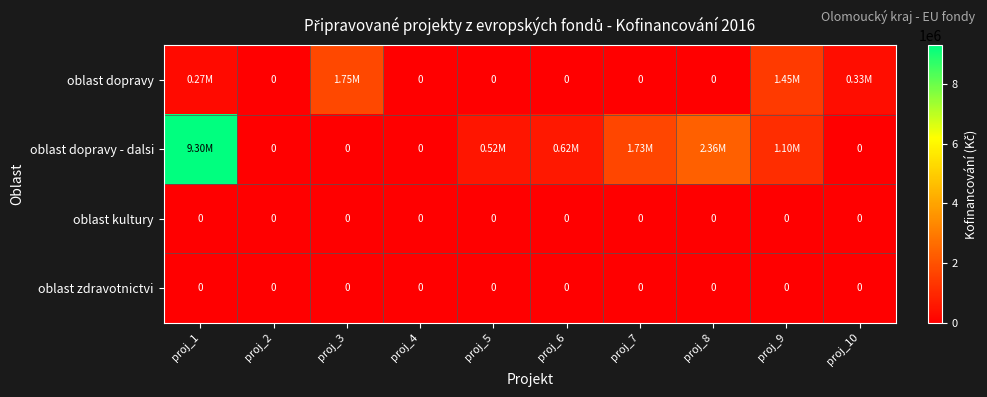

Which series has the largest total across all categories?

oblast dopravy - dalsi